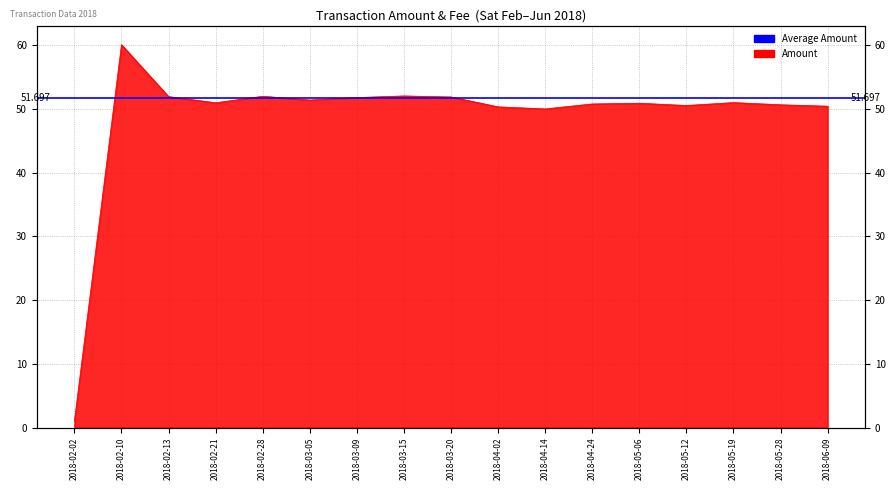

Read the value at 2018-02-10.

60.1